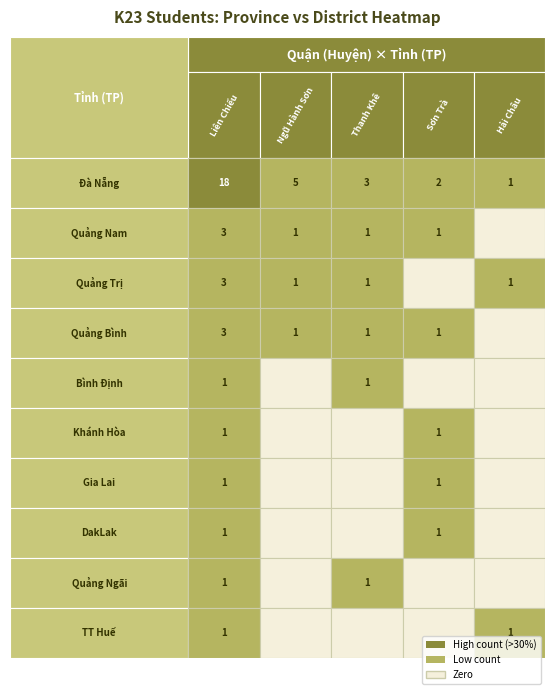

Reading left to right, list all the values displayed in this chart.

Đà Nẵng: 18	5	3	2	1
Quảng Nam: 3	1	1	1	0
Quảng Trị: 3	1	1	0	1
Quảng Bình: 3	1	1	1	0
Bình Định: 1	0	1	0	0
Khánh Hòa: 1	0	0	1	0
Gia Lai: 1	0	0	1	0
DakLak: 1	0	0	1	0
Quảng Ngãi: 1	0	1	0	0
TT Huế: 1	0	0	0	1